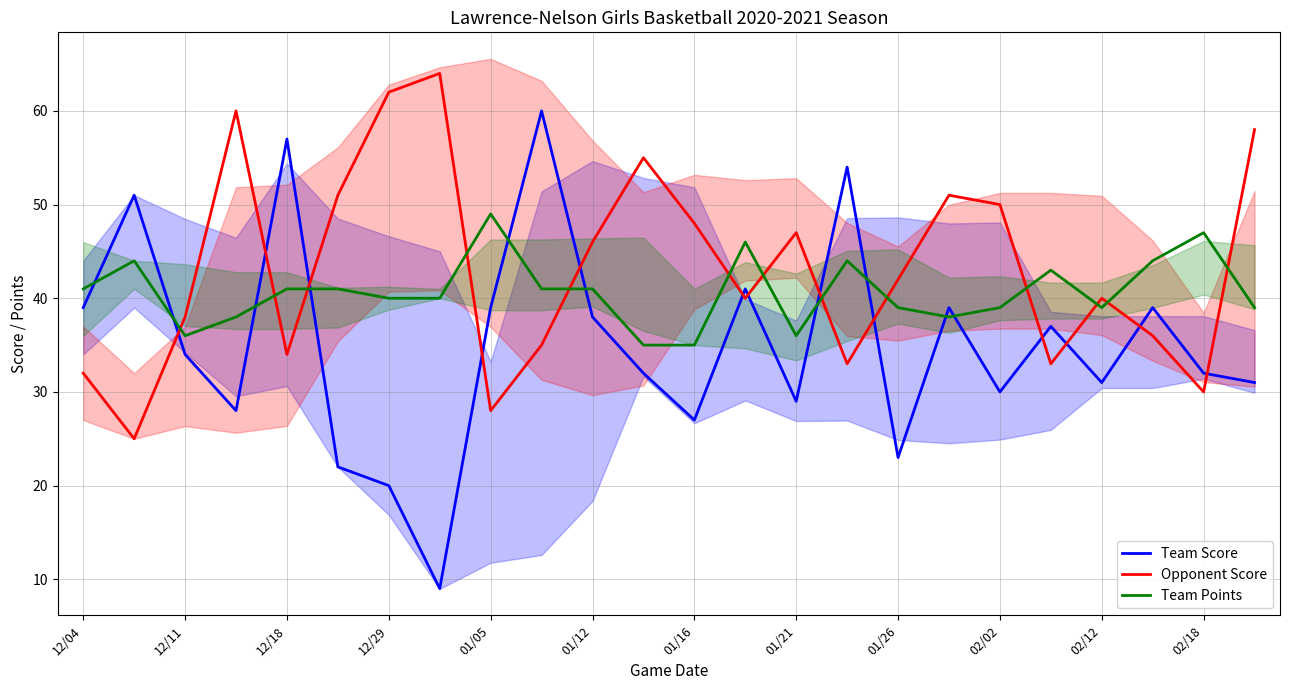

Which series has the largest total across all categories?

Opponent Score